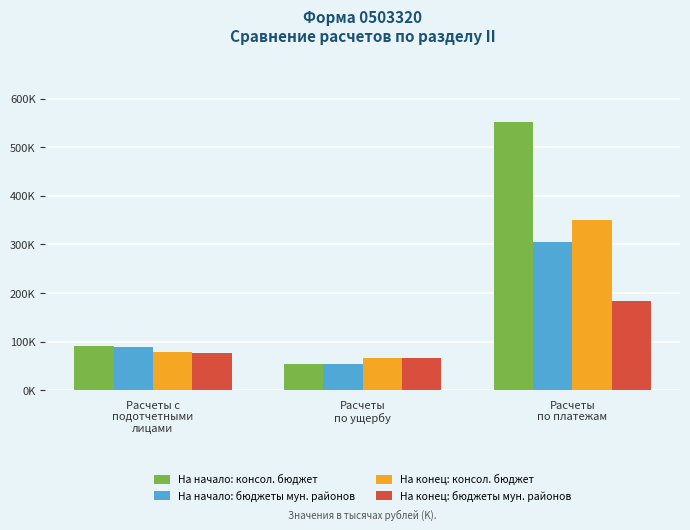

At which label is На конец: консол. бюджет closest to 208313?

Расчеты с
подотчетными
лицами